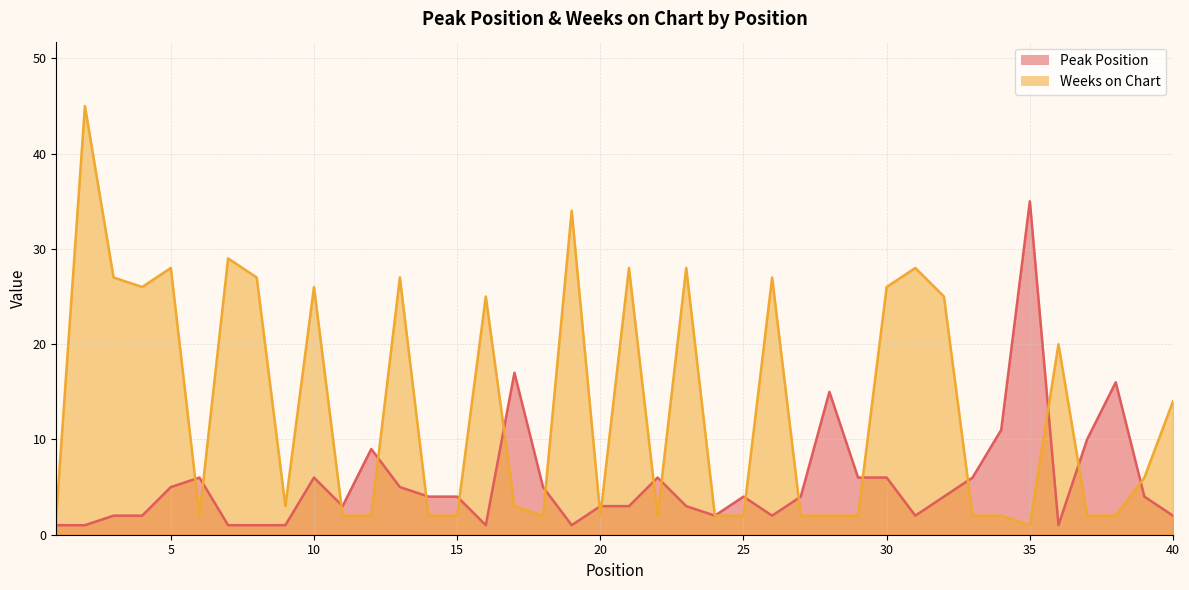

How many series are shown in this chart?

2